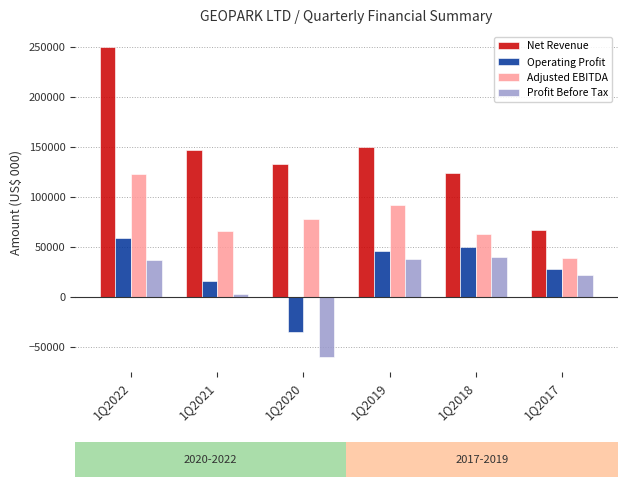

What is the sum of all Adjusted EBITDA values?

461155